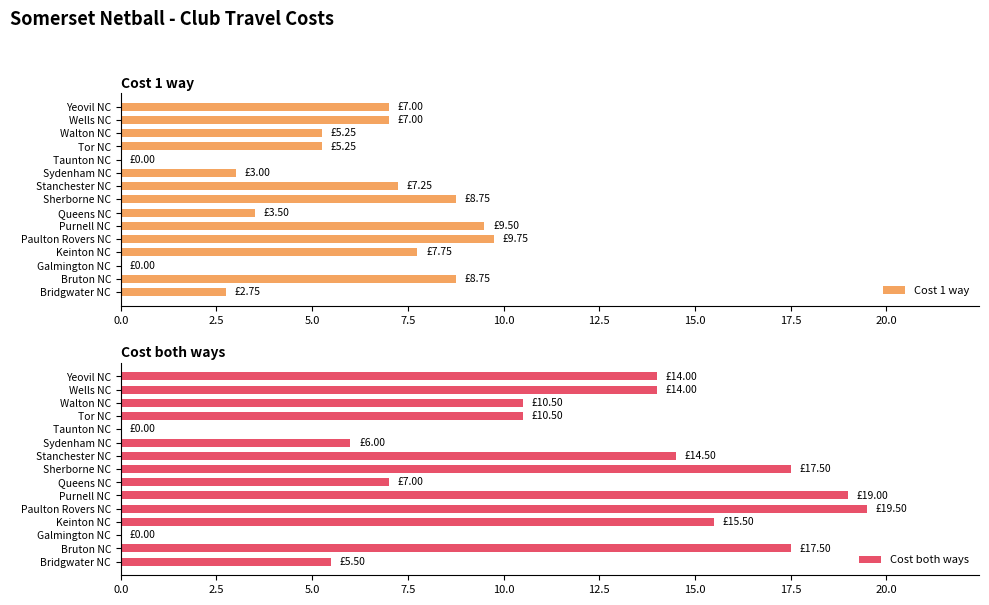

True or false: Cost 1 way has a value of 5.2 at Tor NC.

True